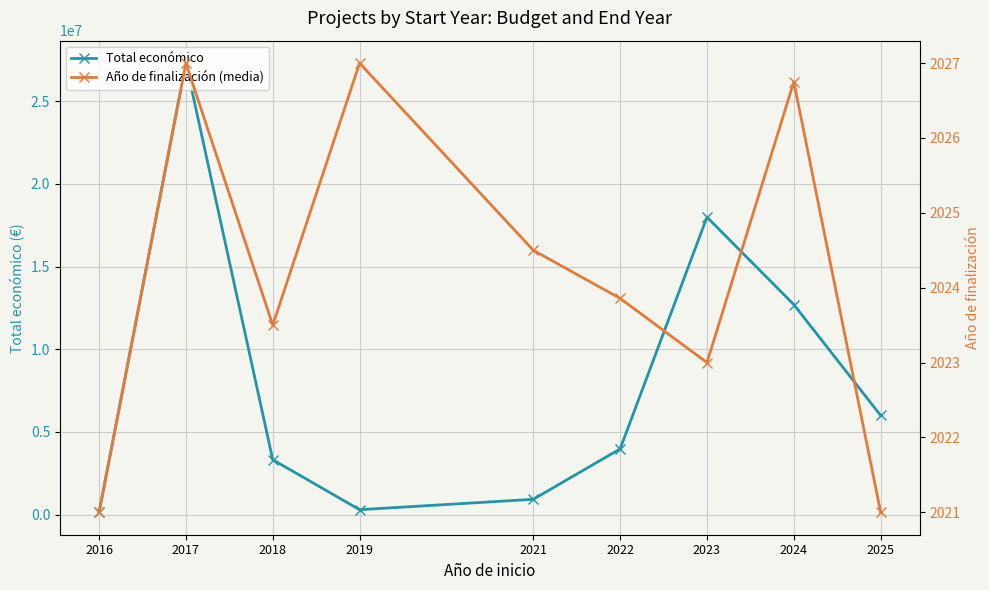

True or false: Año de finalización (media) and Total económico cross at least once.

False